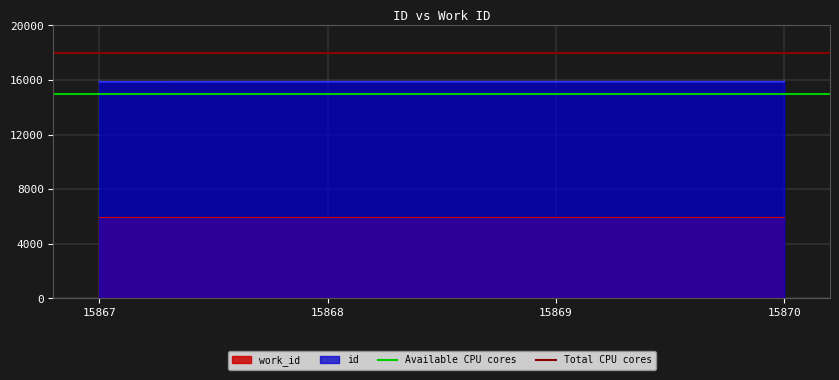

The id series shows 6835 at 15868. True or false?

False